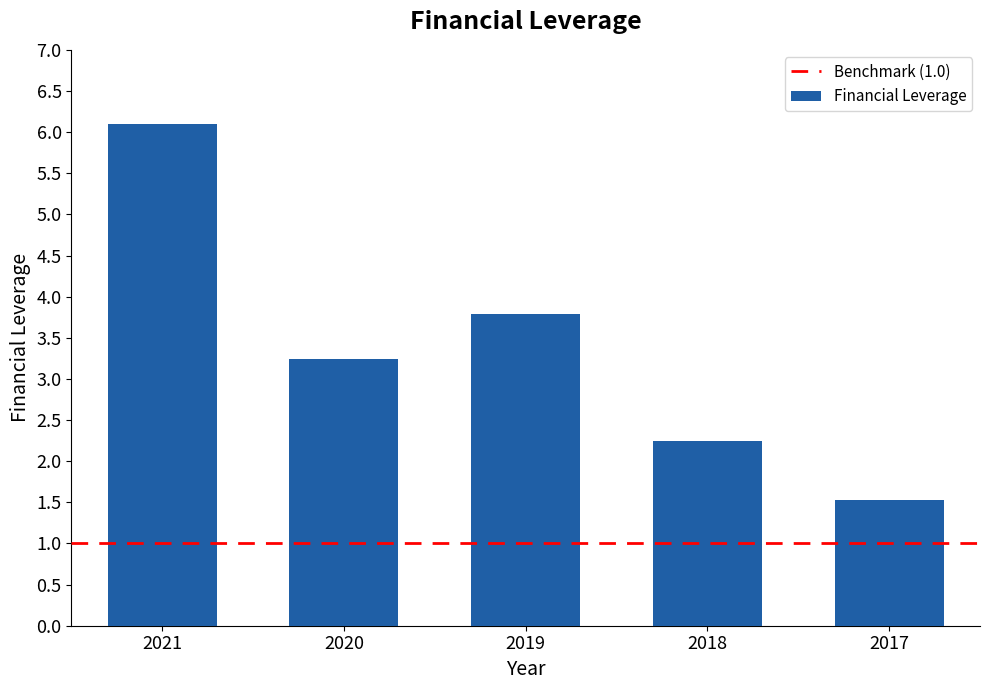

True or false: the data shows 3.8 at 2019.

True